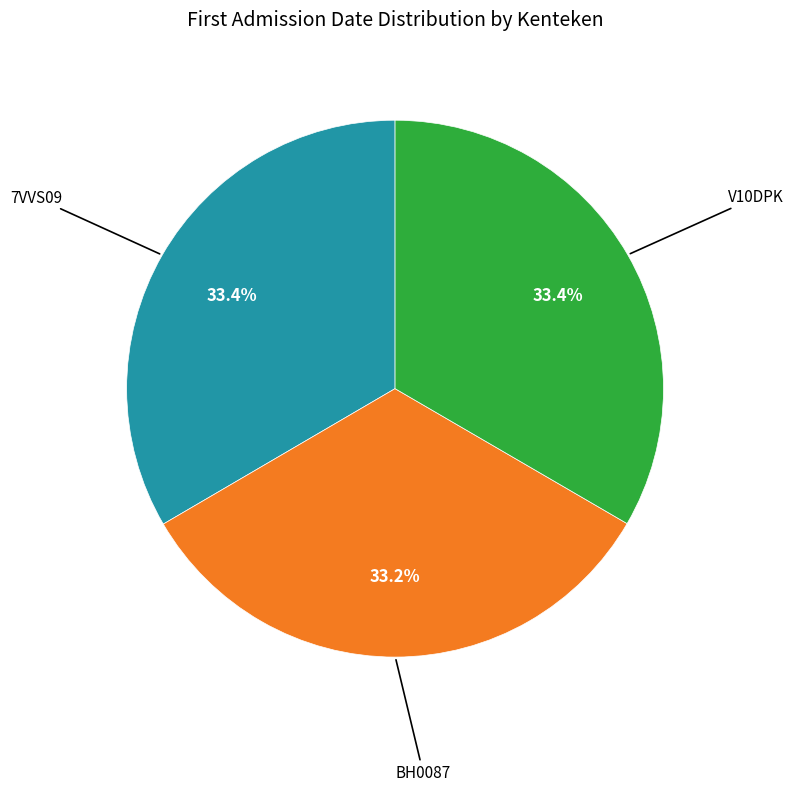

To the nearest percent, what is the combined percentage of 7VVS09 and V10DPK?

67%